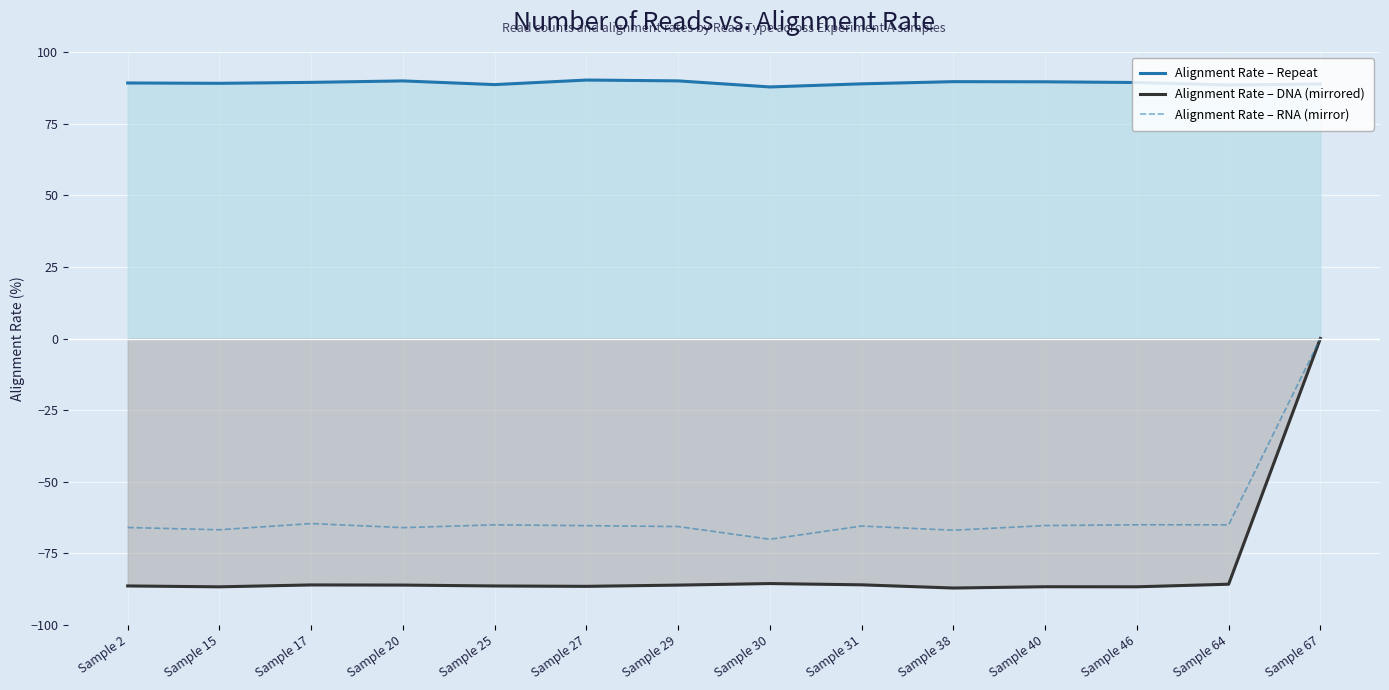

How many interior local peaks does the Alignment Rate – RNA (mirror) series have?

4